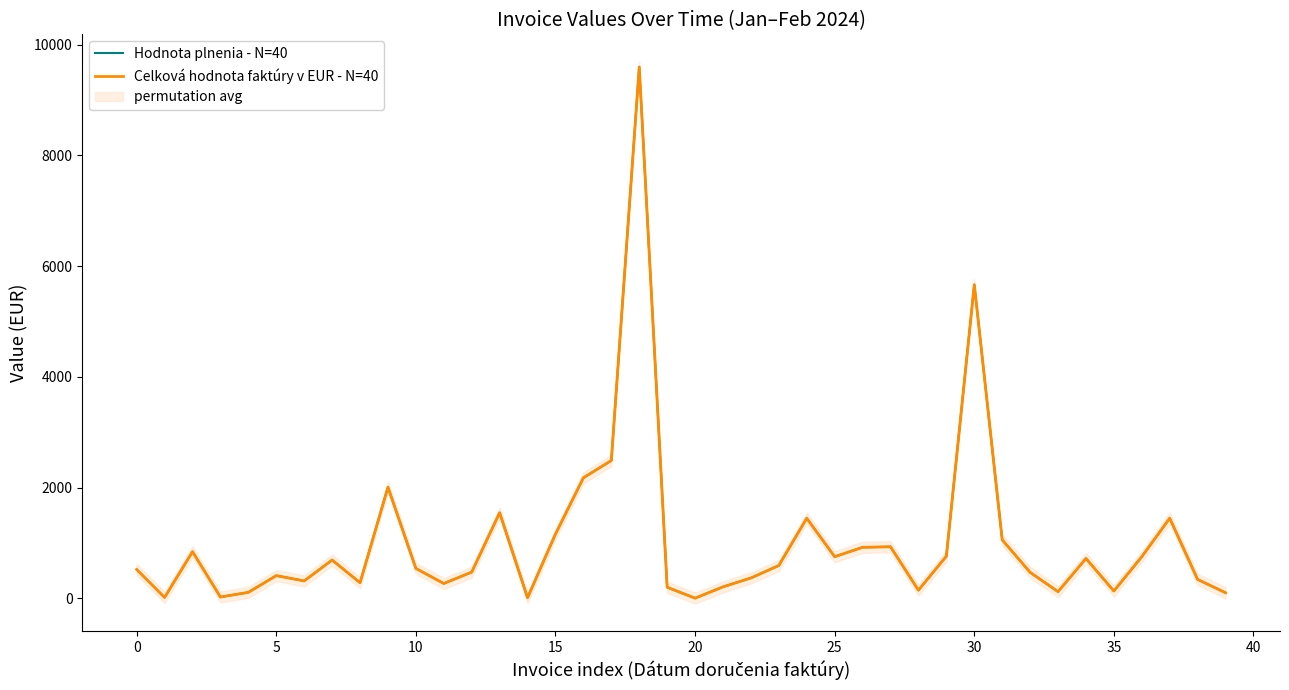

Which series has the largest range (max minus min)?

Hodnota plnenia - N=40